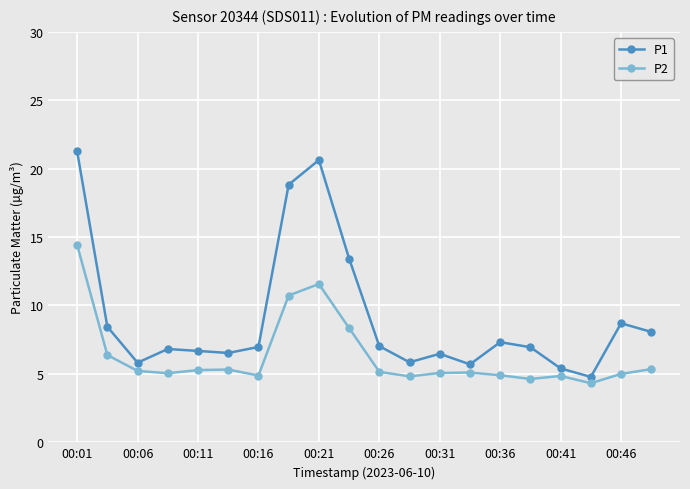

What is the smallest value displayed?

4.3